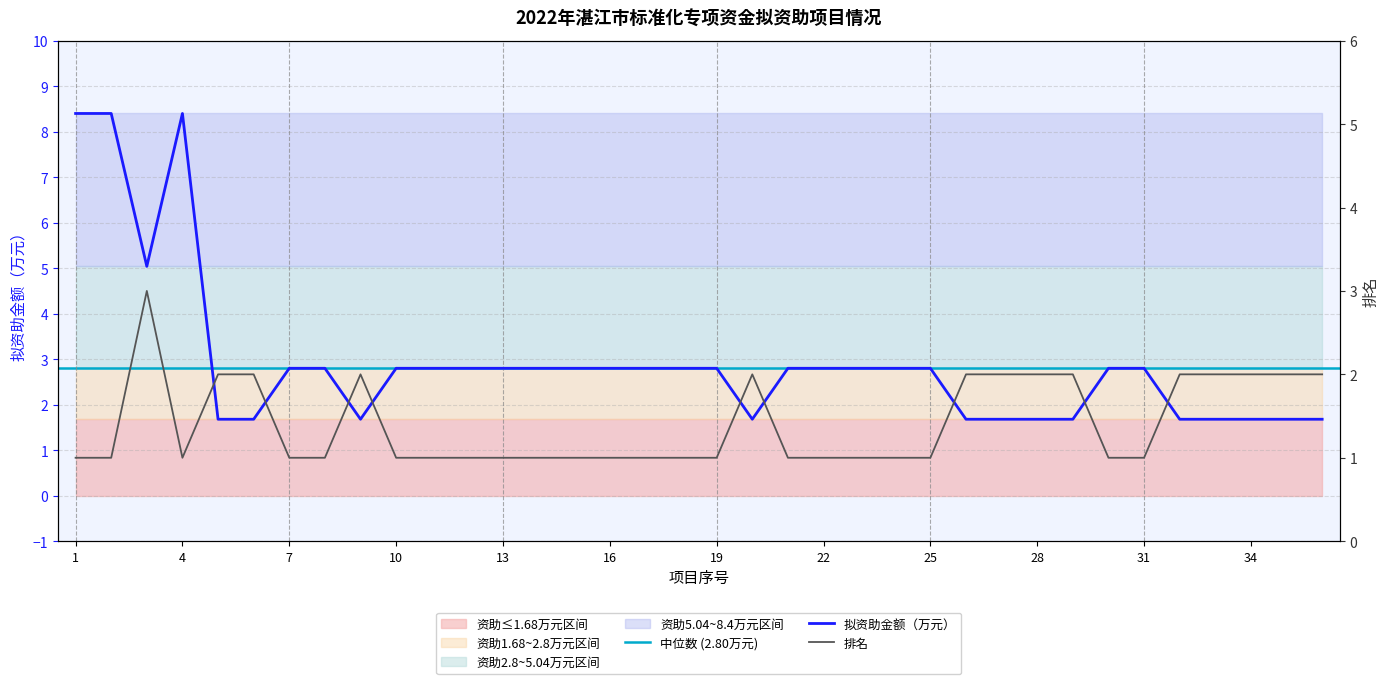

Count the number of categories in the chart.

36